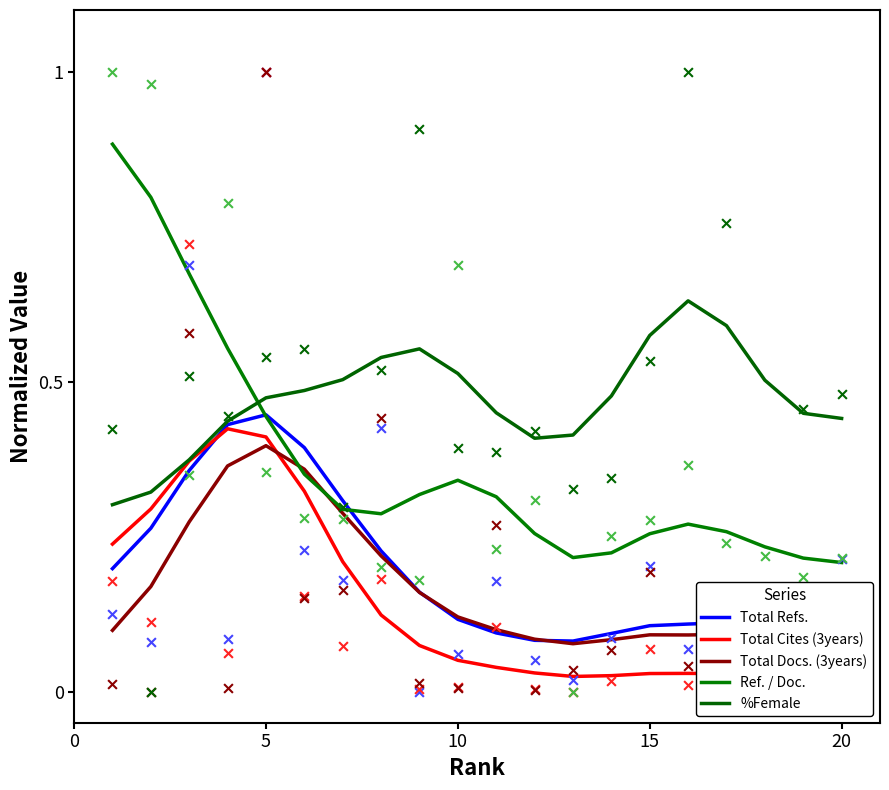

Which series has the largest total across all categories?

%Female